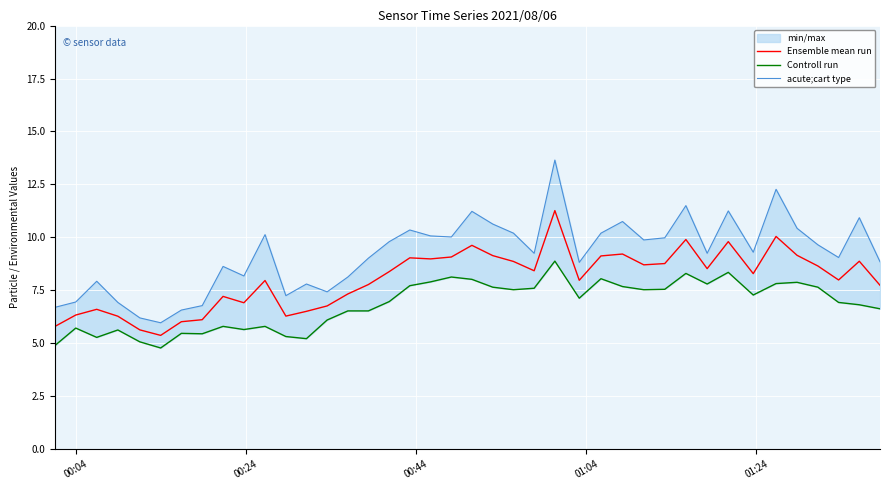

Reading left to right, what are all the values shown in this chart?

Ensemble mean run: 5.8	6.3	6.6	6.3	5.6	5.4	6.0	6.1	7.2	6.9	8.0	6.3	6.5	6.8	7.3	7.8	8.4	9.0	9.0	9.1	9.6	9.1	8.9	8.4	11.3	8.0	9.1	9.2	8.7	8.8	9.9	8.5	9.8	8.3	10.0	9.2	8.7	8.0	8.9	7.7
Controll run: 4.9	5.7	5.3	5.6	5.1	4.8	5.5	5.5	5.8	5.7	5.8	5.3	5.2	6.1	6.5	6.5	7.0	7.7	7.9	8.1	8.0	7.7	7.5	7.6	8.9	7.1	8.1	7.7	7.5	7.5	8.3	7.8	8.3	7.3	7.8	7.9	7.7	6.9	6.8	6.6
acute;cart type: 6.7	7.0	7.9	6.9	6.2	6.0	6.6	6.8	8.6	8.2	10.1	7.2	7.8	7.4	8.1	9.0	9.8	10.3	10.1	10.0	11.2	10.6	10.2	9.2	13.7	8.8	10.2	10.8	9.9	10.0	11.5	9.2	11.2	9.3	12.3	10.4	9.7	9.1	10.9	8.8